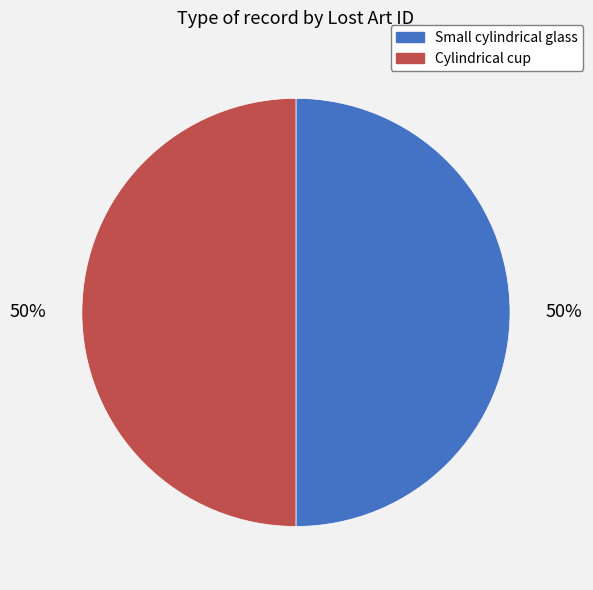

To the nearest percent, what percentage of the pie is Cylindrical cup?

50%